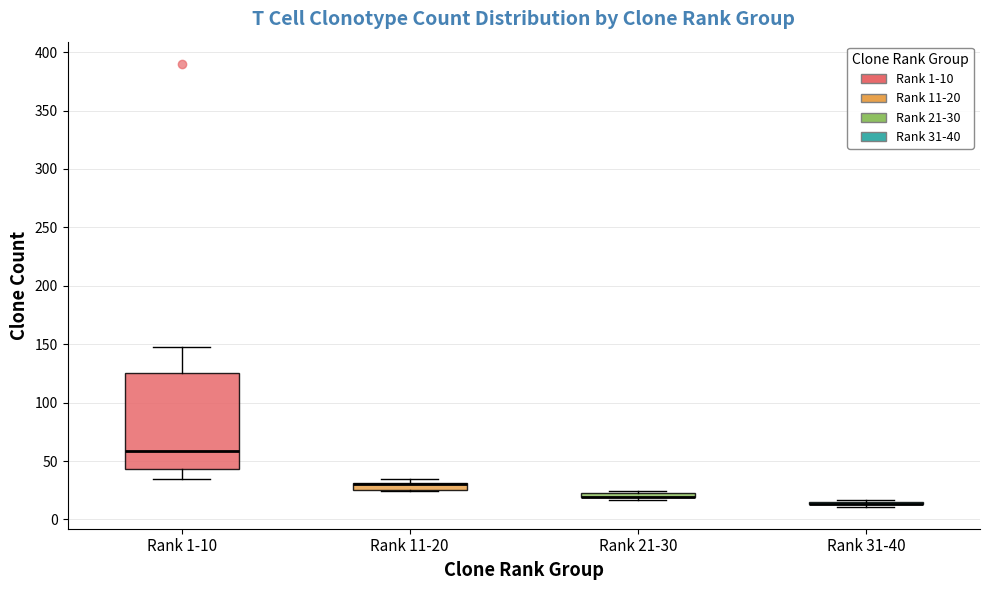

Which box is the tallest, from its lower edge to its upper edge?

Rank 1-10